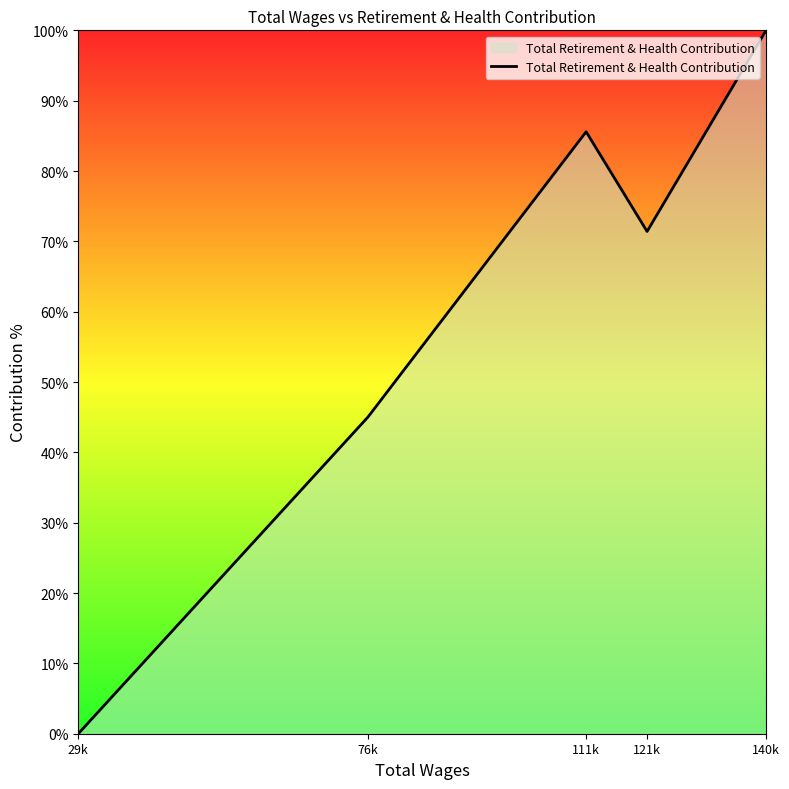

Does the chart have visible grid lines?

No